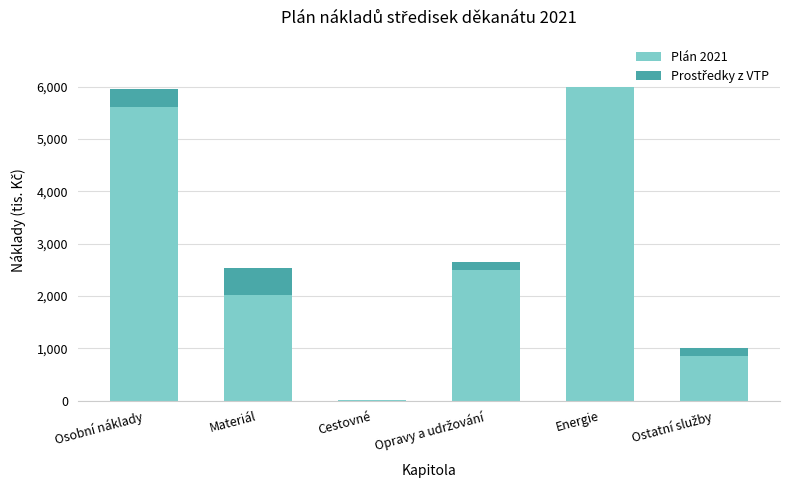

What is the maximum value for Plán 2021?

6000.0